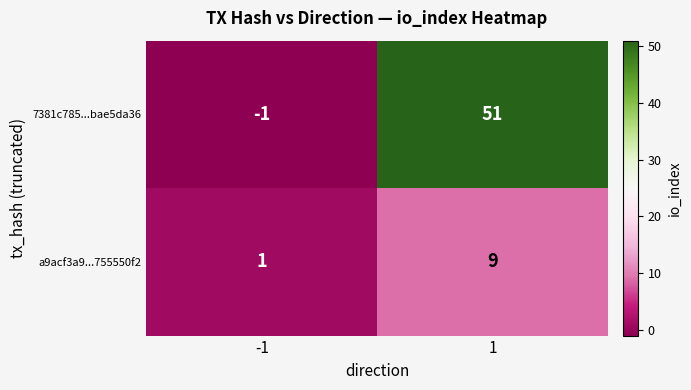

Rank the series by their average value, from lowest to highest.

a9acf3a9...755550f2, 7381c785...bae5da36